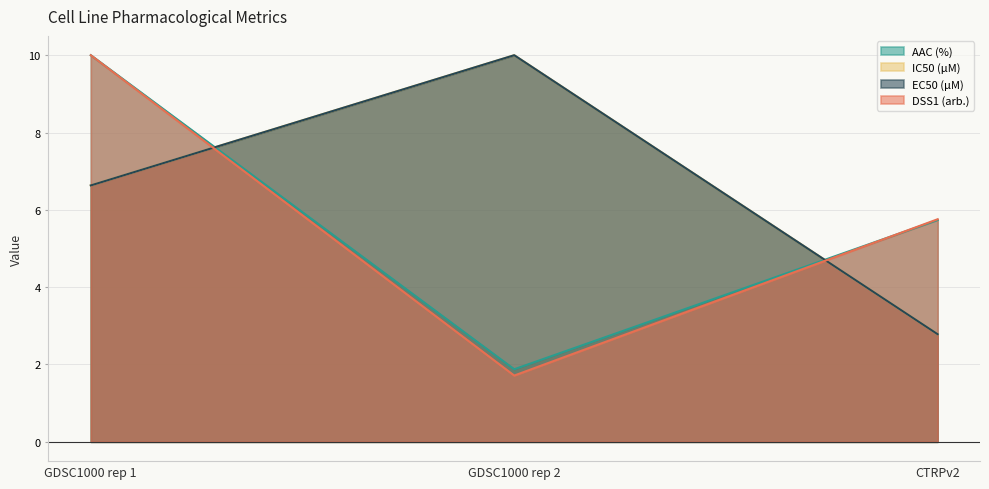

What is the approximate value of AAC (%) at GDSC1000 rep 1?

10.0